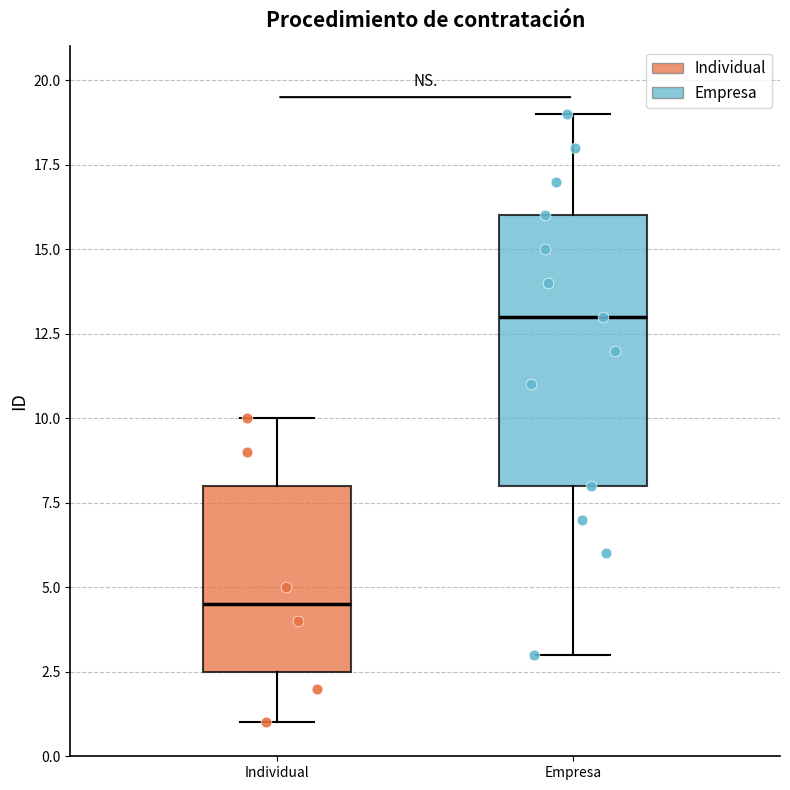

Which box is the tallest, from its lower edge to its upper edge?

Empresa